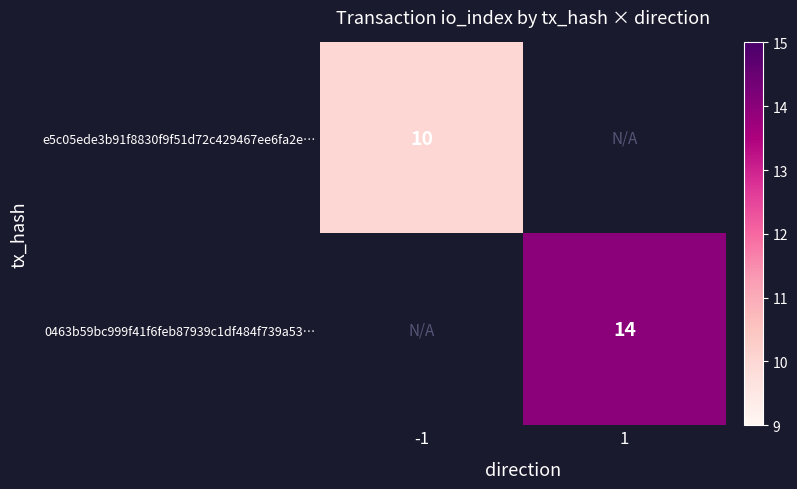

Is the value of e5c05ede3b91f8830f9f51d72c429467ee6fa2e… at -1 greater than the value of 0463b59bc999f41f6feb87939c1df484f739a53… at 1?

No